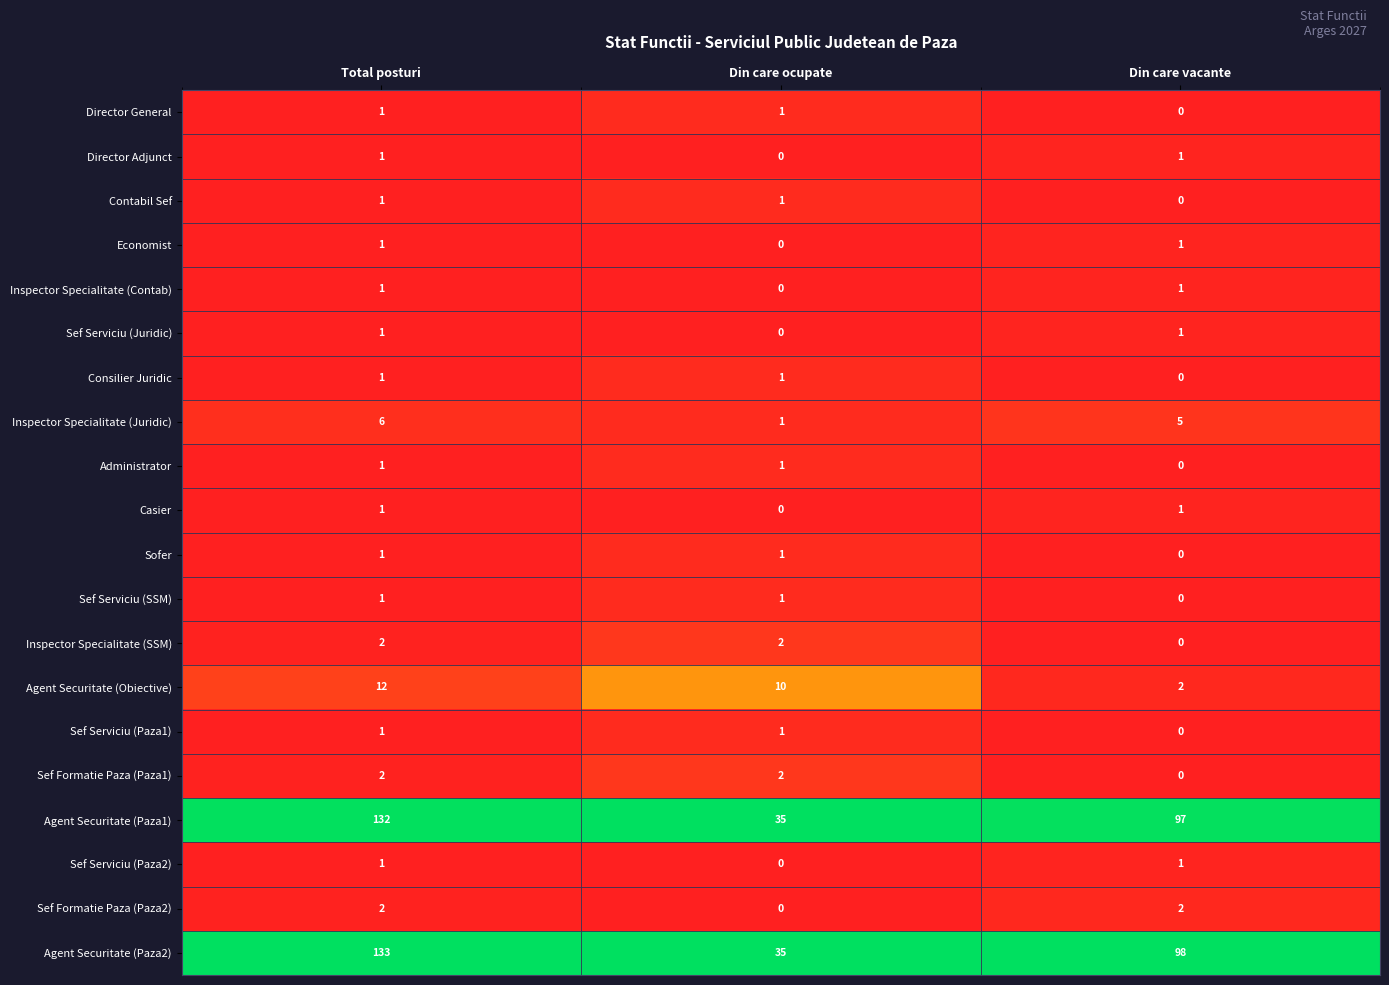

How many series are shown in this chart?

20